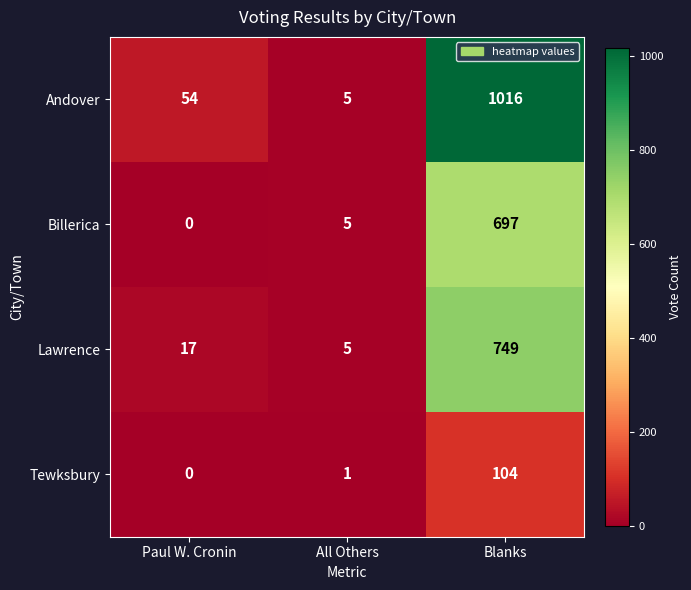

Which category has the lowest value in the Lawrence series?

All Others